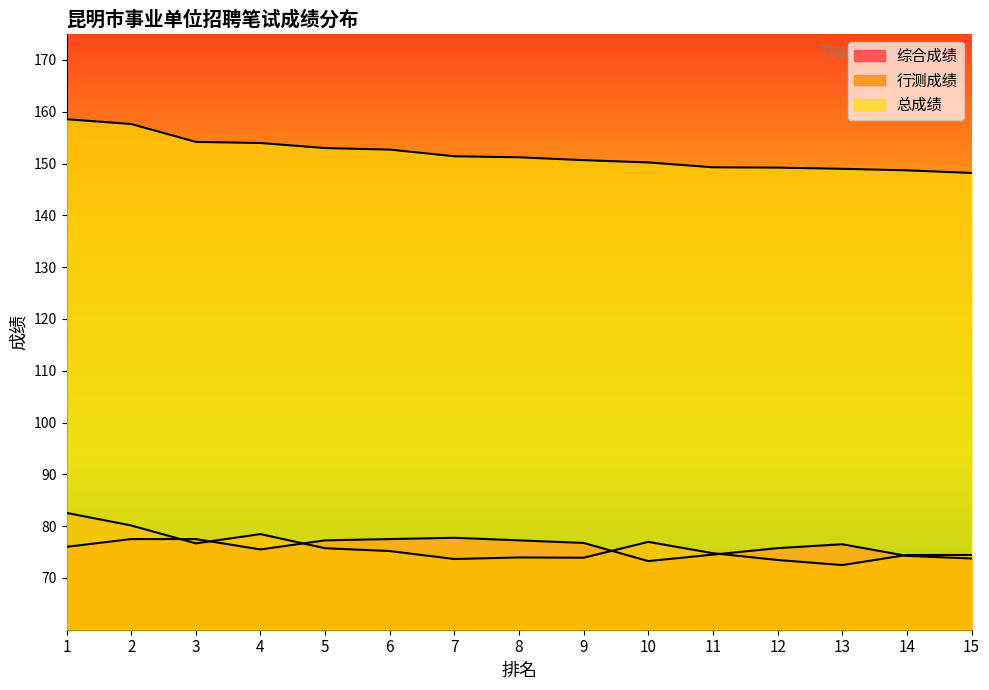

True or false: 综合成绩 and 总成绩 cross at least once.

False